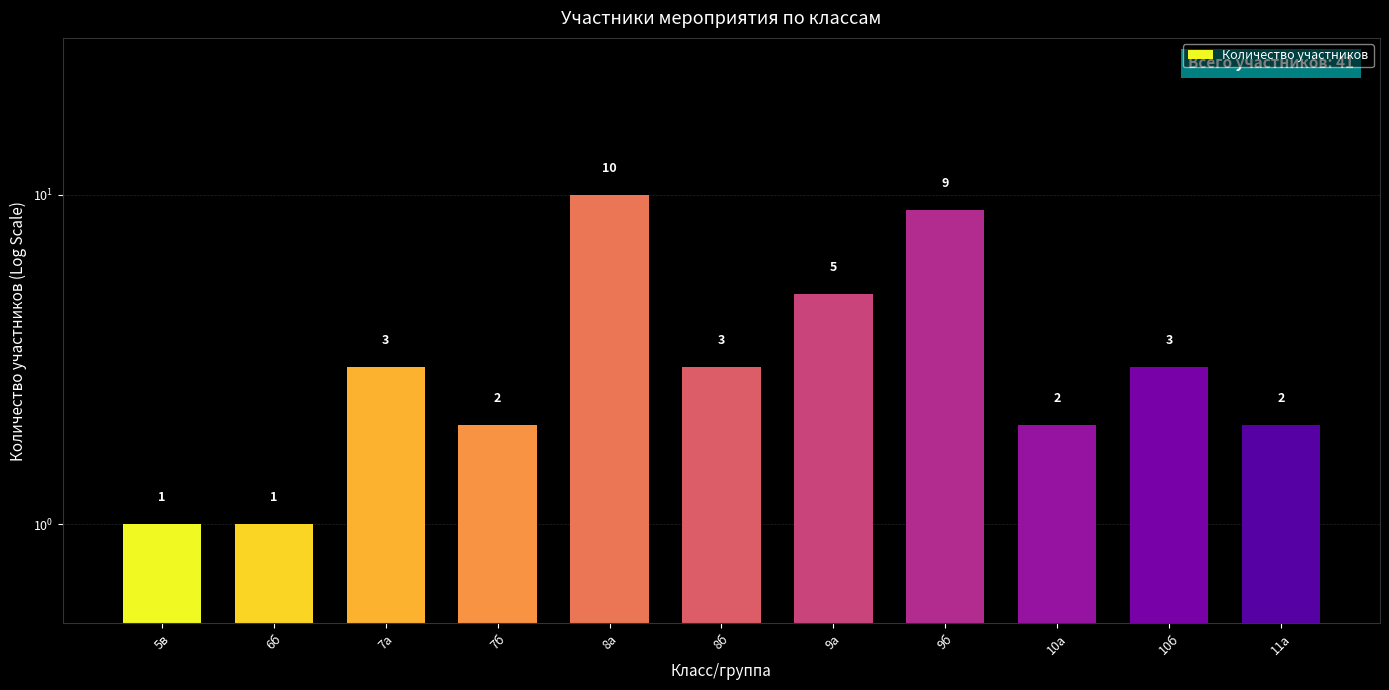

What is the label of the 1st bar from the right?

11а